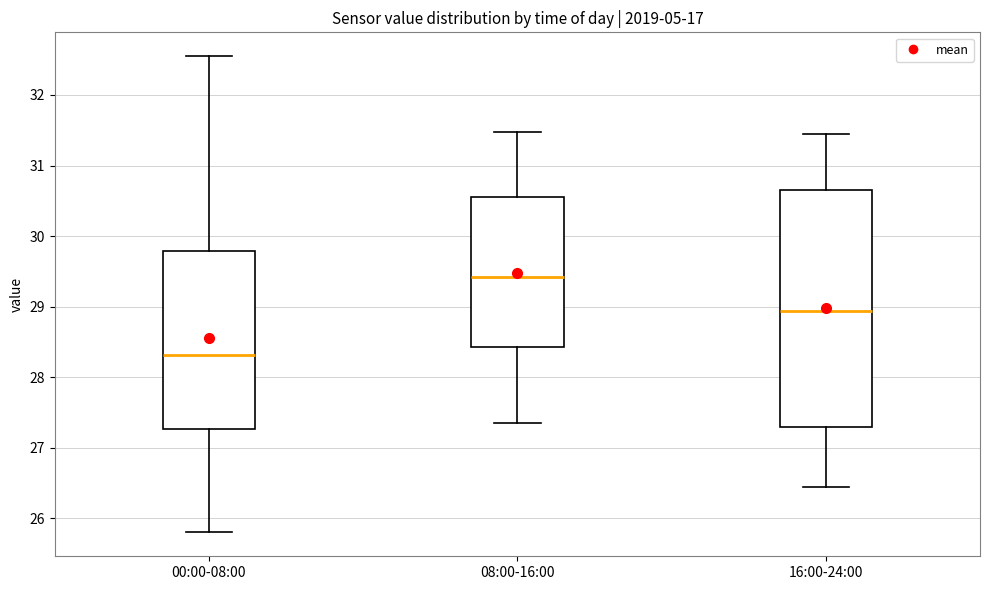

Which box has the lowest median line?

00:00-08:00